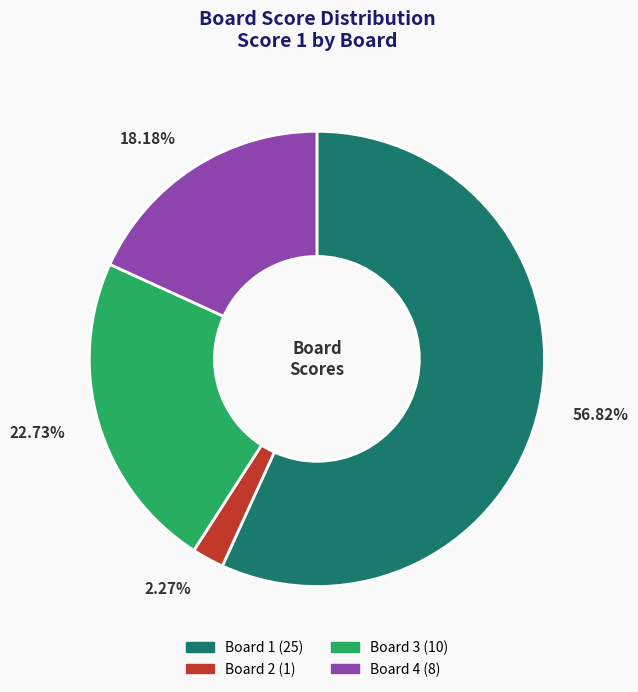

Approximately how many times larger is the value at Board 4 compared to Board 3?

0.8